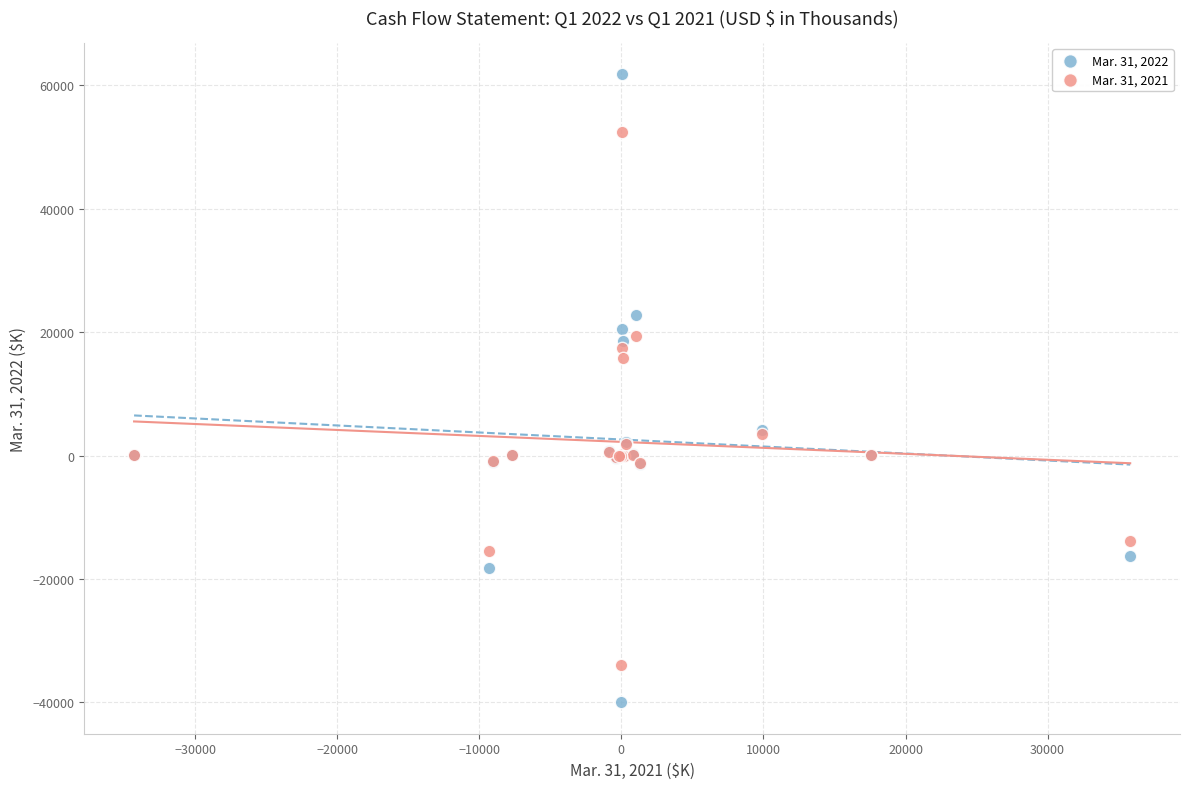

Which series contains the highest Y value?

Mar. 31, 2022